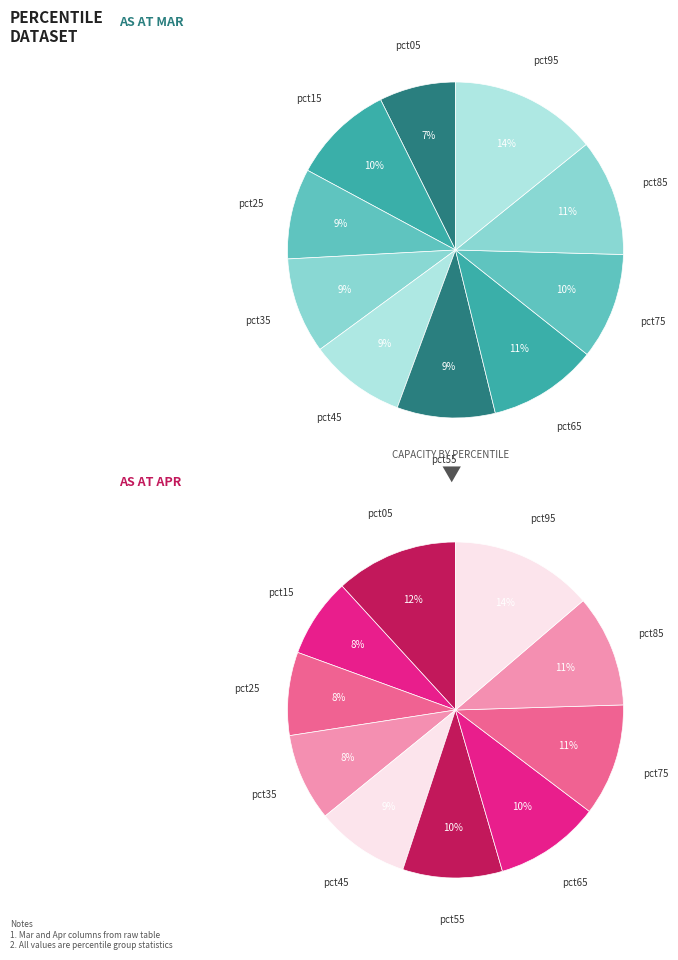

To the nearest percent, what is the average slice percentage?

10%